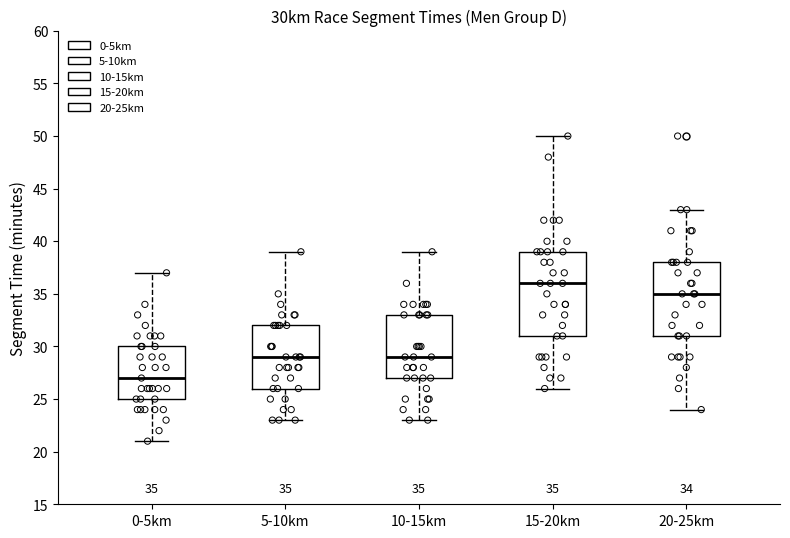

Which box's median line is the highest?

15-20km